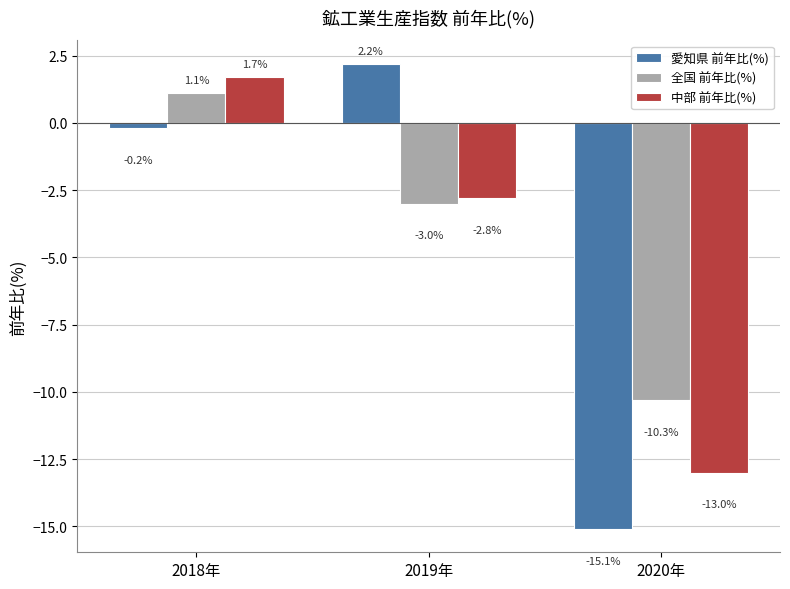

Between 2018年 and 2019年, which series saw the biggest shift?

中部 前年比(%)